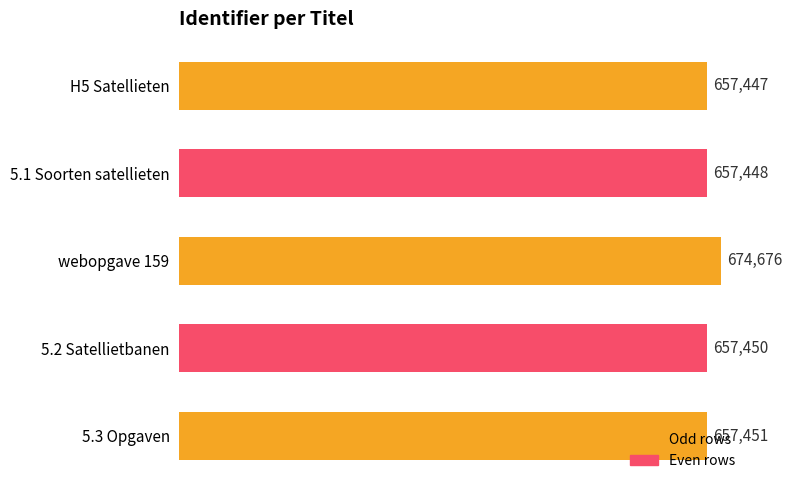

What is the value of the 1st bar from the top?

657447